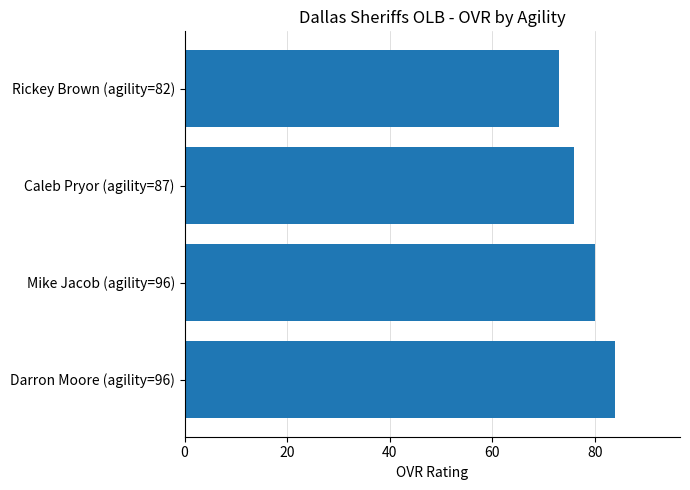

What is the difference between the maximum and second lowest values?

8